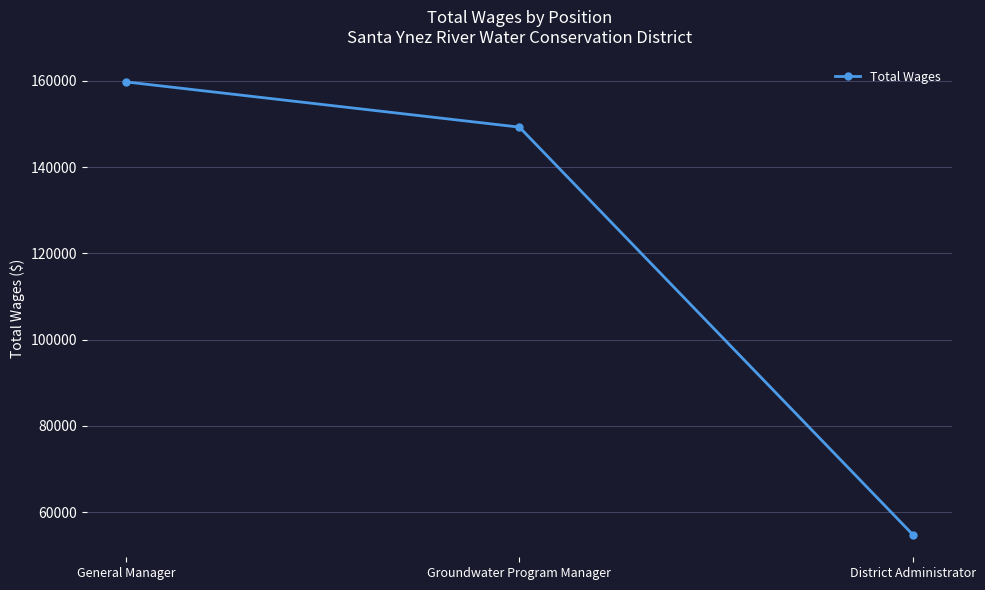

What is the label of the 3rd point from the right?

General Manager